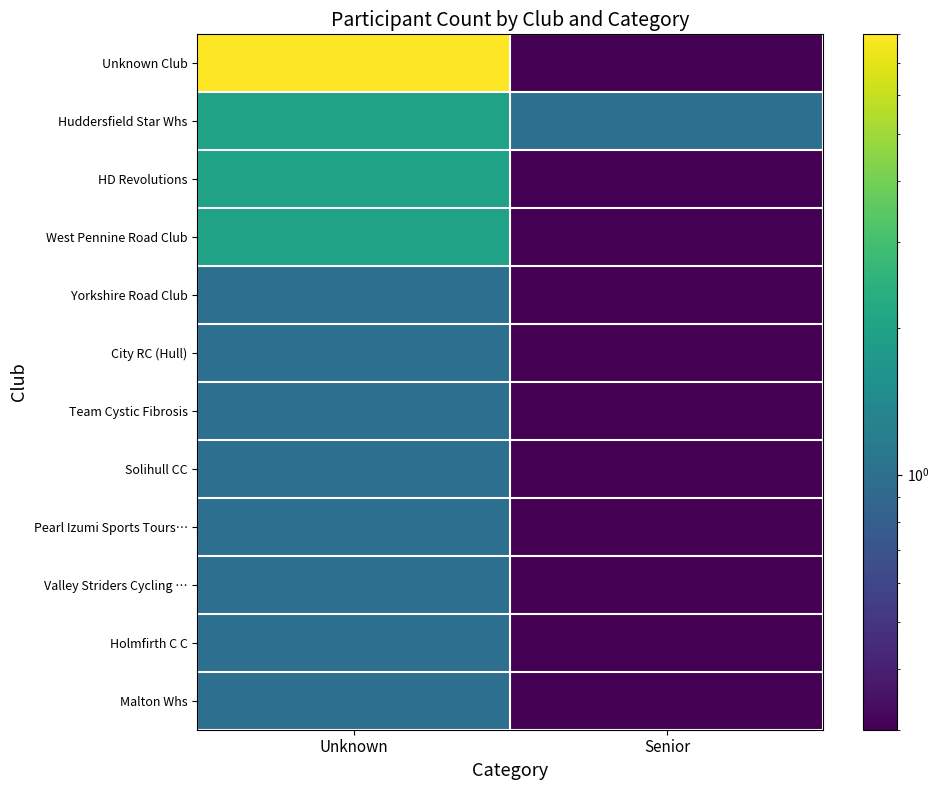

How many categories are shown in the chart?

2